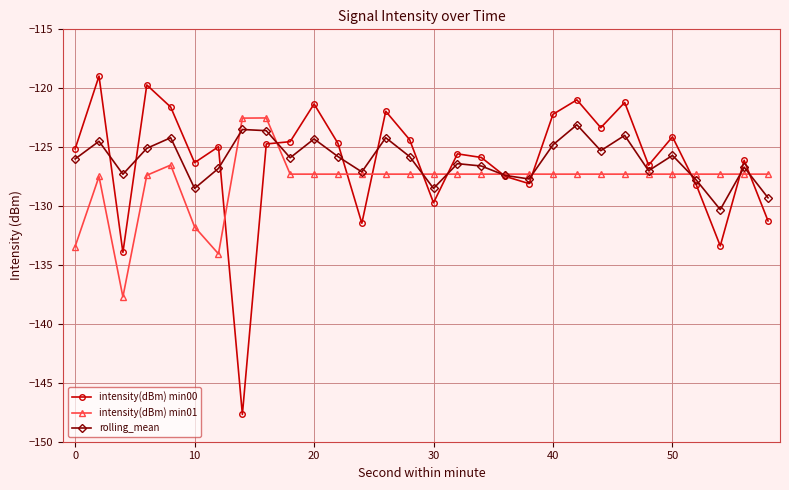

In rolling_mean, how many points are lower than both neighbors (excluding endpoints)?

9